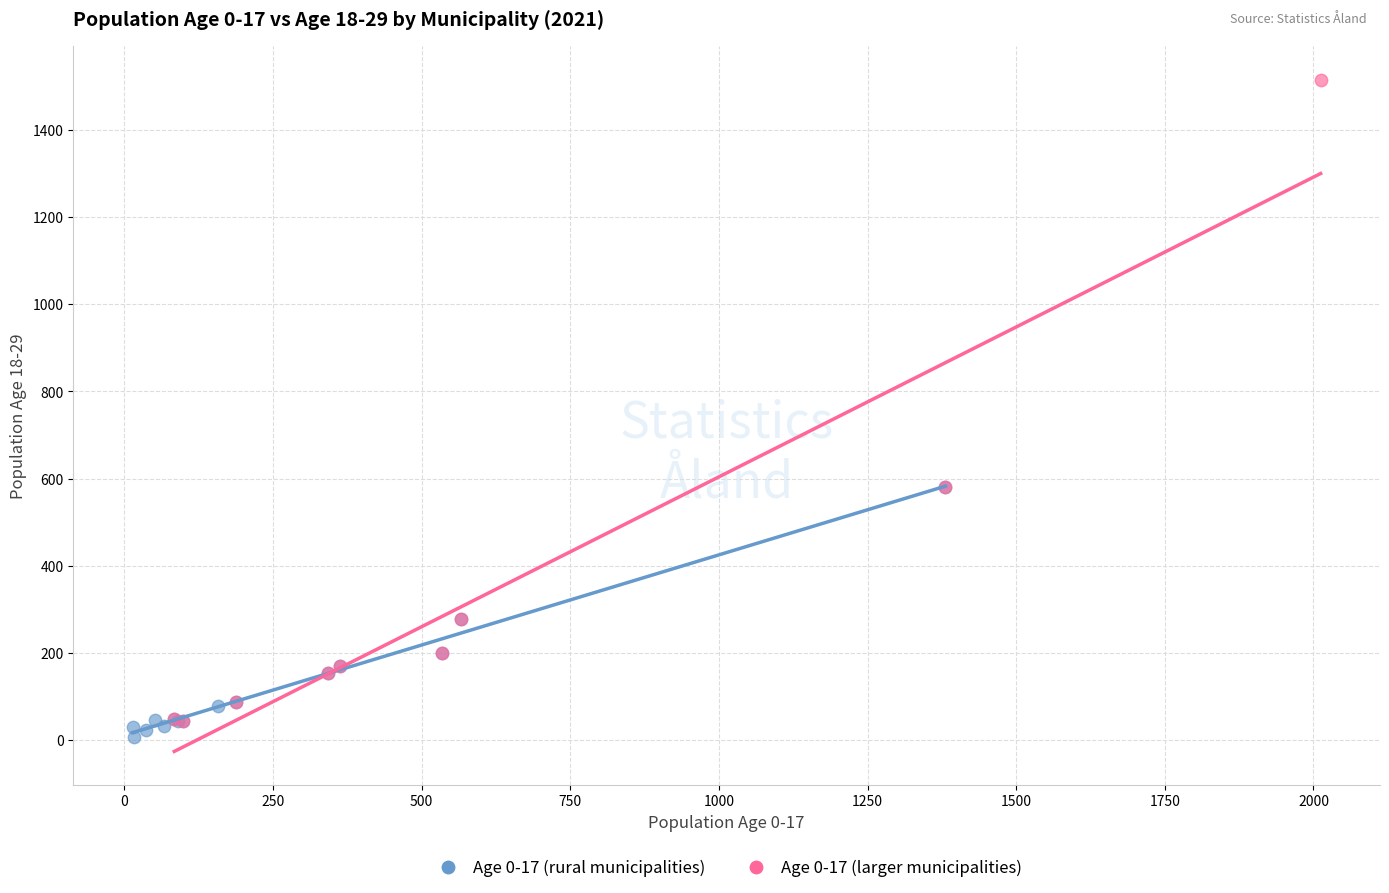

Which series has the largest Y range (max minus min)?

Age 0-17 (larger municipalities)